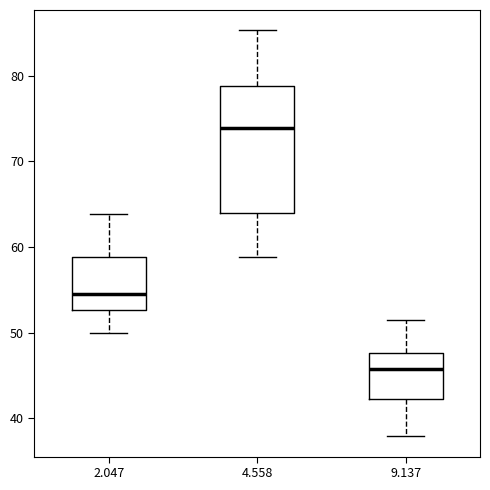

Where does the median line of the box at x = 9.137 sit on the y-axis? The values are not printed on the chart, so give them approximately, as read against the axis.

46